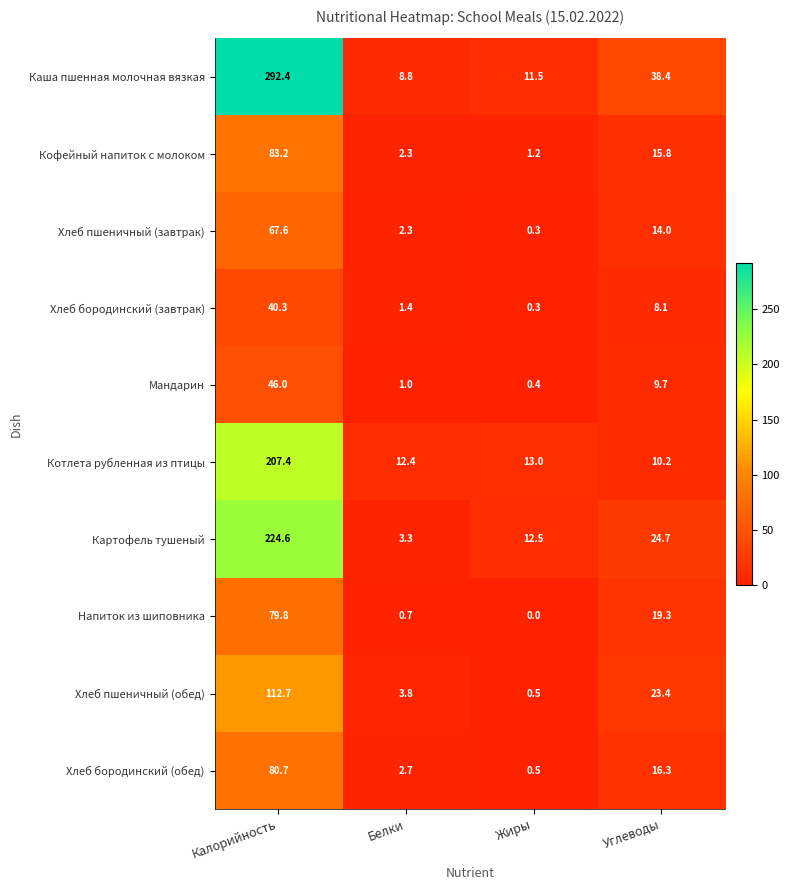

What is the spread (max minus min) of values at Углеводы?

30.3